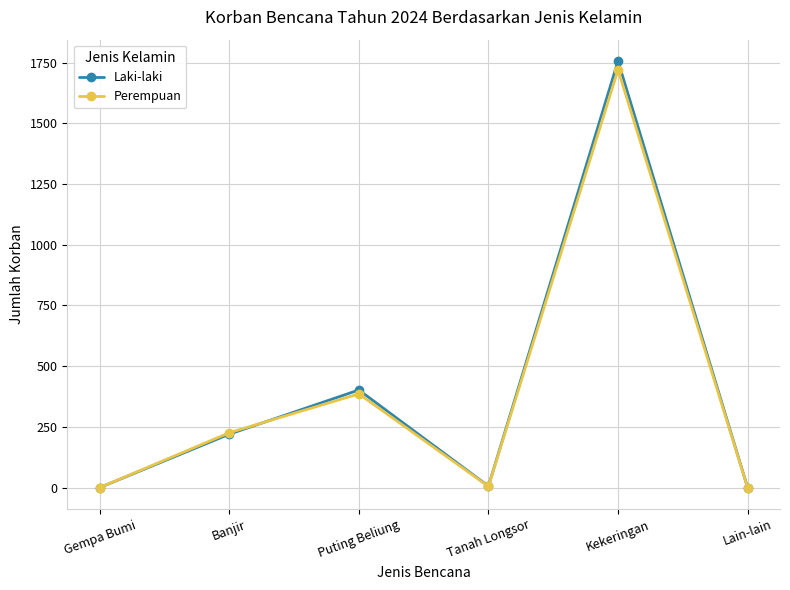

At which label is Perempuan closest to 860?

Puting Beliung